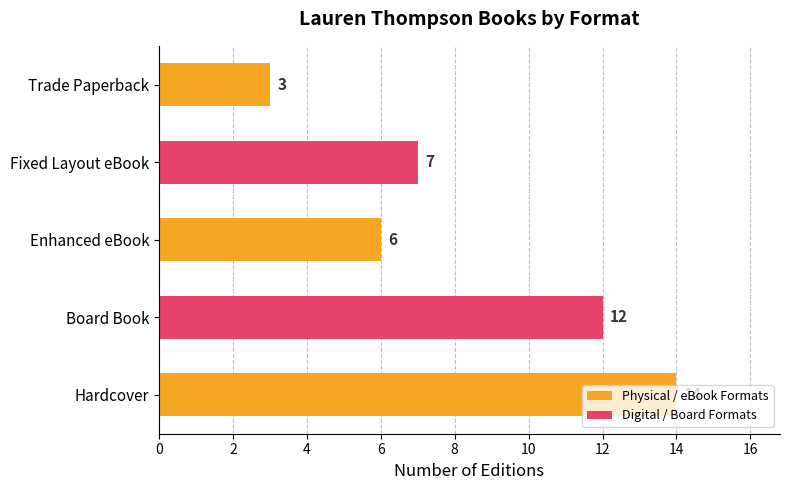

Which has a higher value, Board Book or Fixed Layout eBook?

Board Book